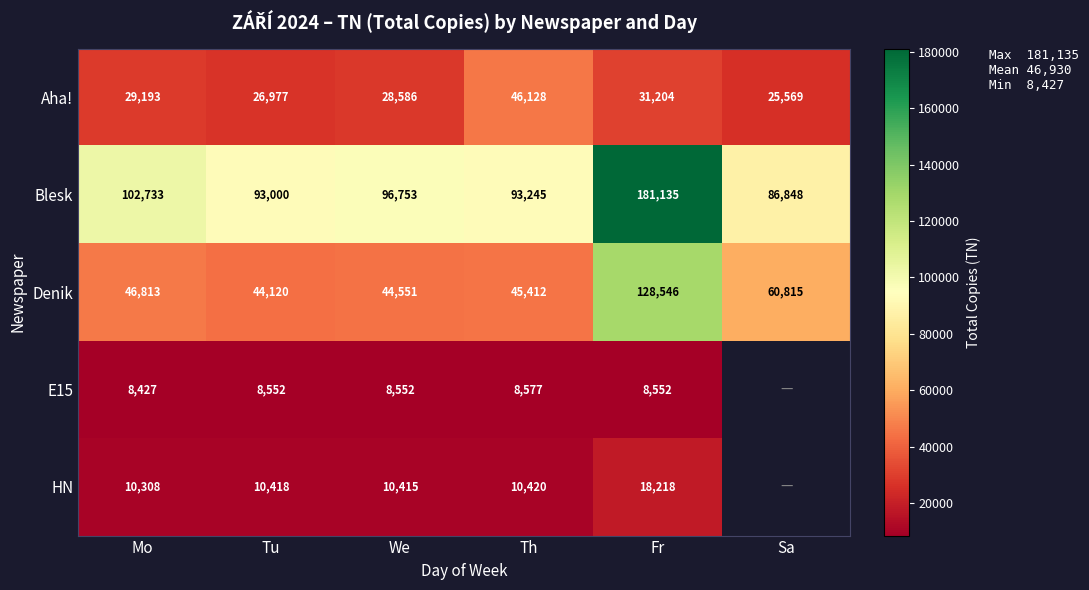

At Th, list the series in order from smallest to largest.

E15, HN, Denik, Aha!, Blesk